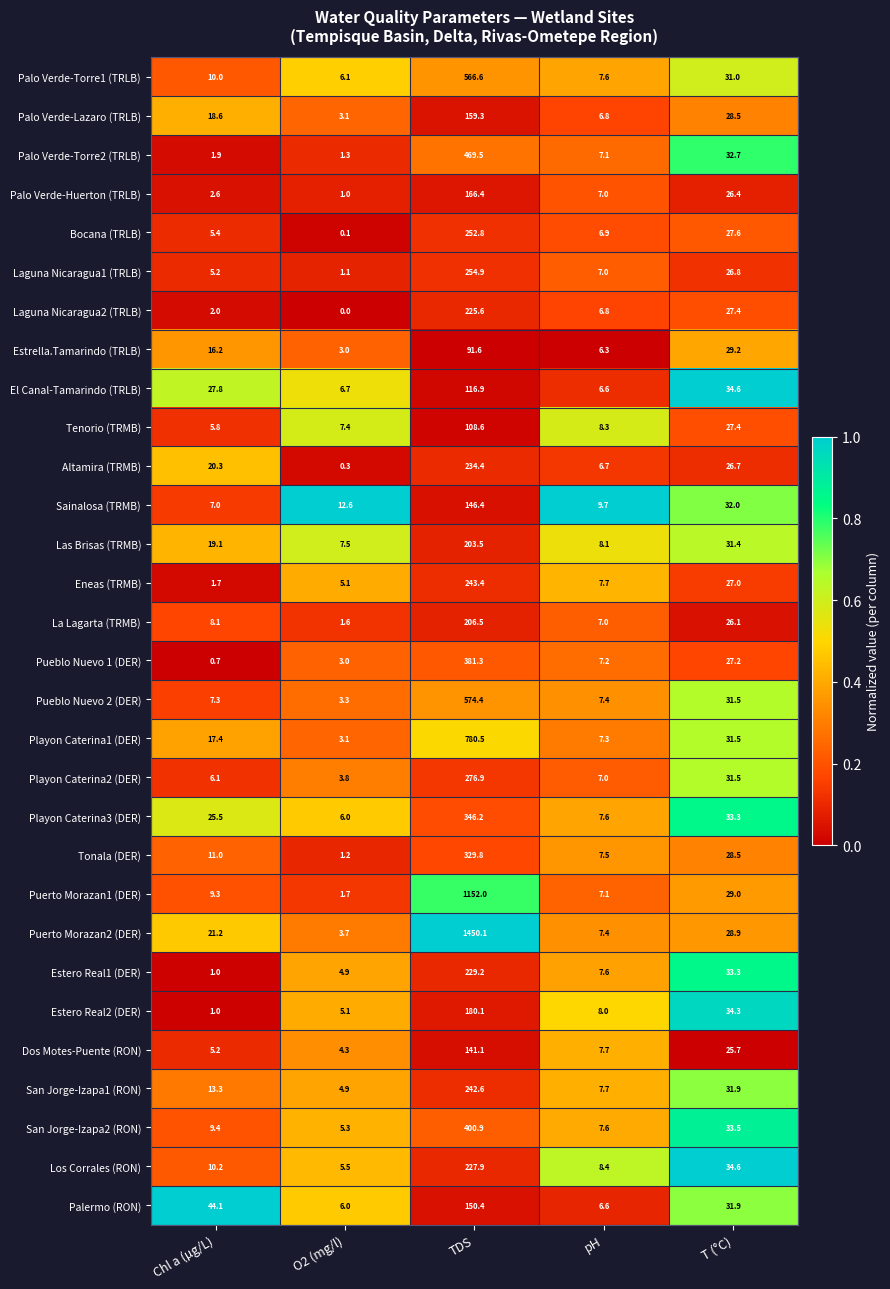

At which label does Altamira (TRMB) first exceed 20?

Chl a (µg/L)